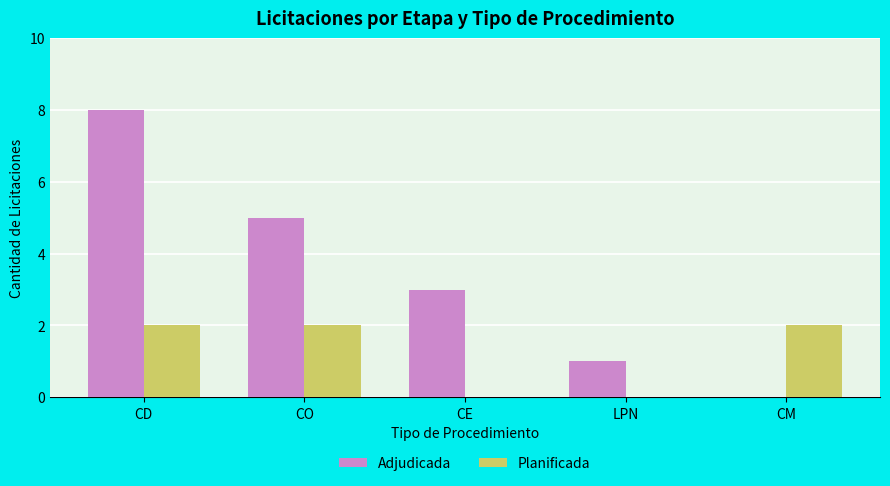

Reading left to right, list all the values displayed in this chart.

Adjudicada: CD=8	CO=5	CE=3	LPN=1	CM=0
Planificada: CD=2	CO=2	CE=0	LPN=0	CM=2